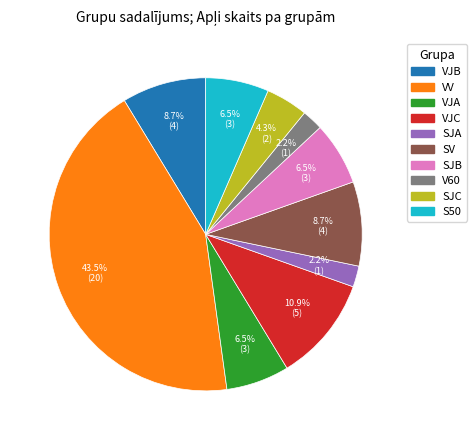

Is the sum of V60 and SJC greater than half?

No